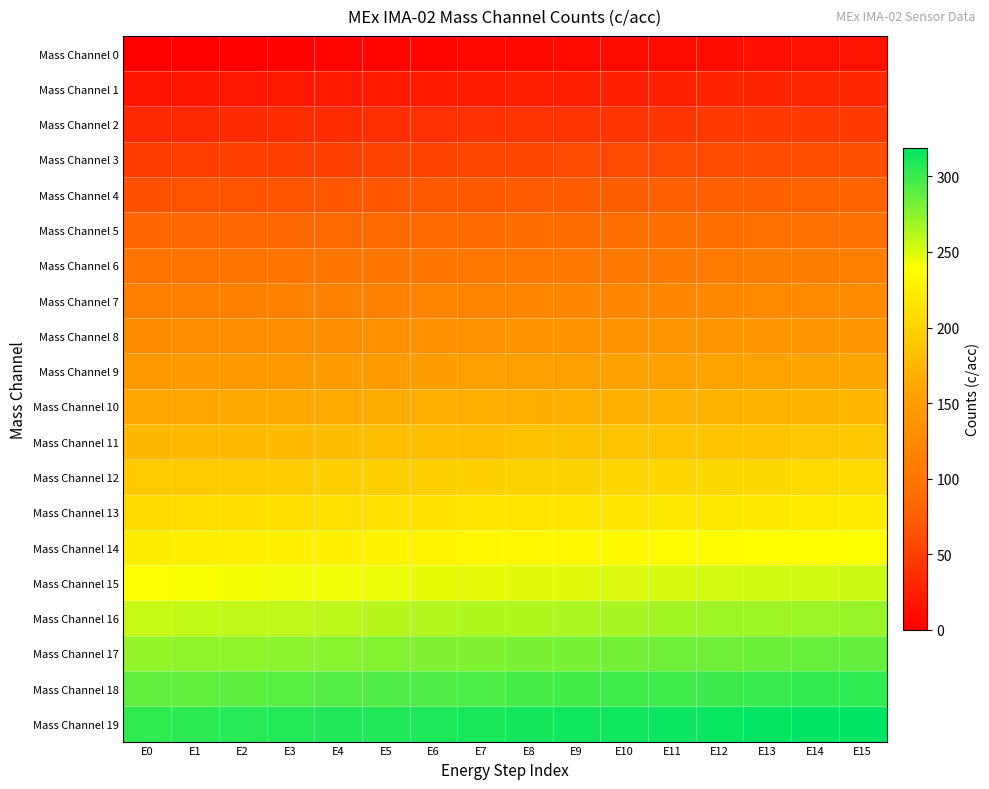

Reading right to left, transcribe all the data shown in this chart.

Mass Channel 0: E15=15	E14=14	E13=13	E12=12	E11=11	E10=10	E9=9	E8=8	E7=7	E6=6	E5=5	E4=4	E3=3	E2=2	E1=1	E0=0
Mass Channel 1: E15=31	E14=30	E13=29	E12=28	E11=27	E10=26	E9=25	E8=24	E7=23	E6=22	E5=21	E4=20	E3=19	E2=18	E1=17	E0=16
Mass Channel 2: E15=47	E14=46	E13=45	E12=44	E11=43	E10=42	E9=41	E8=40	E7=39	E6=38	E5=37	E4=36	E3=35	E2=34	E1=33	E0=32
Mass Channel 3: E15=63	E14=62	E13=61	E12=60	E11=59	E10=58	E9=57	E8=56	E7=55	E6=54	E5=53	E4=52	E3=51	E2=50	E1=49	E0=48
Mass Channel 4: E15=79	E14=78	E13=77	E12=76	E11=75	E10=74	E9=73	E8=72	E7=71	E6=70	E5=69	E4=68	E3=67	E2=66	E1=65	E0=64
Mass Channel 5: E15=95	E14=94	E13=93	E12=92	E11=91	E10=90	E9=89	E8=88	E7=87	E6=86	E5=85	E4=84	E3=83	E2=82	E1=81	E0=80
Mass Channel 6: E15=111	E14=110	E13=109	E12=108	E11=107	E10=106	E9=105	E8=104	E7=103	E6=102	E5=101	E4=100	E3=99	E2=98	E1=97	E0=96
Mass Channel 7: E15=127	E14=126	E13=125	E12=124	E11=123	E10=122	E9=121	E8=120	E7=119	E6=118	E5=117	E4=116	E3=115	E2=114	E1=113	E0=112
Mass Channel 8: E15=143	E14=142	E13=141	E12=140	E11=139	E10=138	E9=137	E8=136	E7=135	E6=134	E5=133	E4=132	E3=131	E2=130	E1=129	E0=128
Mass Channel 9: E15=159	E14=158	E13=157	E12=156	E11=155	E10=154	E9=153	E8=152	E7=151	E6=150	E5=149	E4=148	E3=147	E2=146	E1=145	E0=144
Mass Channel 10: E15=175	E14=174	E13=173	E12=172	E11=171	E10=170	E9=169	E8=168	E7=167	E6=166	E5=165	E4=164	E3=163	E2=162	E1=161	E0=160
Mass Channel 11: E15=191	E14=190	E13=189	E12=188	E11=187	E10=186	E9=185	E8=184	E7=183	E6=182	E5=181	E4=180	E3=179	E2=178	E1=177	E0=176
Mass Channel 12: E15=207	E14=206	E13=205	E12=204	E11=203	E10=202	E9=201	E8=200	E7=199	E6=198	E5=197	E4=196	E3=195	E2=194	E1=193	E0=192
Mass Channel 13: E15=223	E14=222	E13=221	E12=220	E11=219	E10=218	E9=217	E8=216	E7=215	E6=214	E5=213	E4=212	E3=211	E2=210	E1=209	E0=208
Mass Channel 14: E15=239	E14=238	E13=237	E12=236	E11=235	E10=234	E9=233	E8=232	E7=231	E6=230	E5=229	E4=228	E3=227	E2=226	E1=225	E0=224
Mass Channel 15: E15=255	E14=254	E13=253	E12=252	E11=251	E10=250	E9=249	E8=248	E7=247	E6=246	E5=245	E4=244	E3=243	E2=242	E1=241	E0=240
Mass Channel 16: E15=271	E14=270	E13=269	E12=268	E11=267	E10=266	E9=265	E8=264	E7=263	E6=262	E5=261	E4=260	E3=259	E2=258	E1=257	E0=256
Mass Channel 17: E15=287	E14=286	E13=285	E12=284	E11=283	E10=282	E9=281	E8=280	E7=279	E6=278	E5=277	E4=276	E3=275	E2=274	E1=273	E0=272
Mass Channel 18: E15=303	E14=302	E13=301	E12=300	E11=299	E10=298	E9=297	E8=296	E7=295	E6=294	E5=293	E4=292	E3=291	E2=290	E1=289	E0=288
Mass Channel 19: E15=319	E14=318	E13=317	E12=316	E11=315	E10=314	E9=313	E8=312	E7=311	E6=310	E5=309	E4=308	E3=307	E2=306	E1=305	E0=304